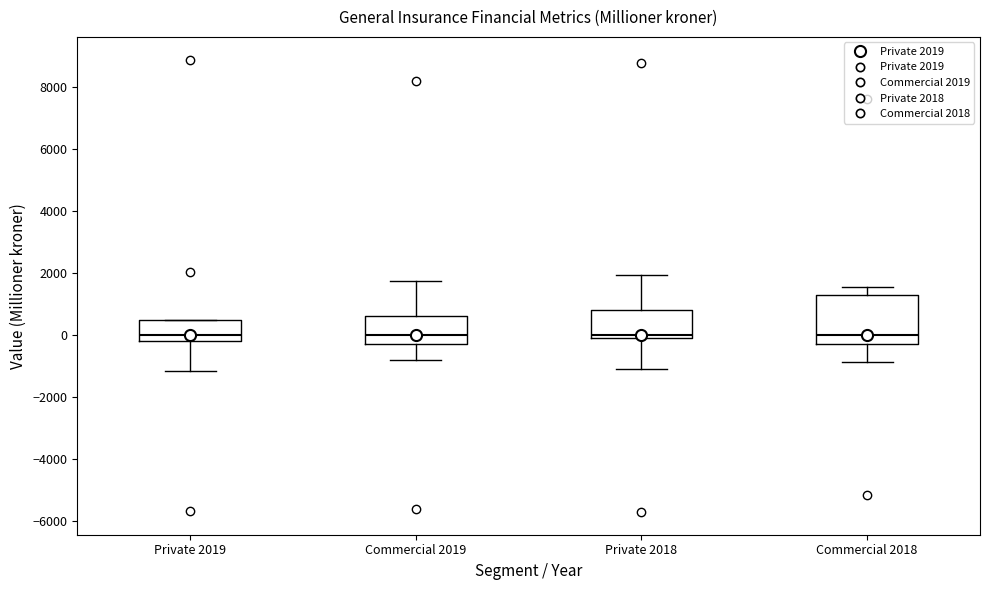

Reading left to right, transcribe this box plot: for each box, give where its median line is, the range the box spans, and where its two whiskers end, as read against the y-axis. The values are not printed on the chart, so give them approximately, as read against the axis.

Private 2019: median 0, box -200 to 400, whiskers -1200 to 400
Commercial 2019: median 0, box -400 to 600, whiskers -800 to 1800
Private 2018: median 0, box -200 to 800, whiskers -1200 to 2000
Commercial 2018: median 0, box -400 to 1200, whiskers -800 to 1600